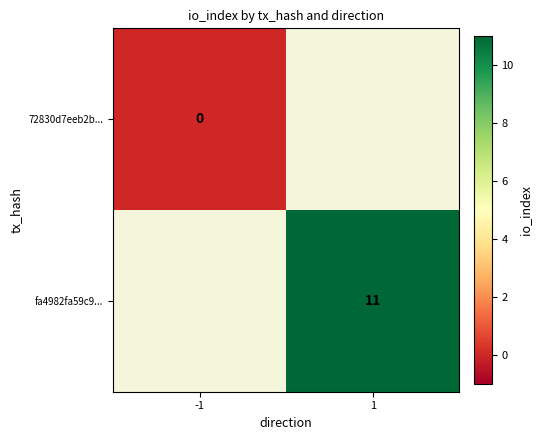

True or false: fa4982fa59c9... has a value of 11 at 1.

True